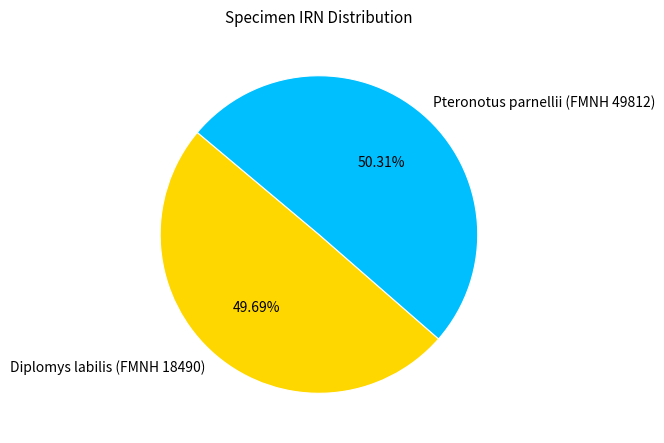

To the nearest percent, what portion does Diplomys labilis (FMNH 18490) represent?

50%